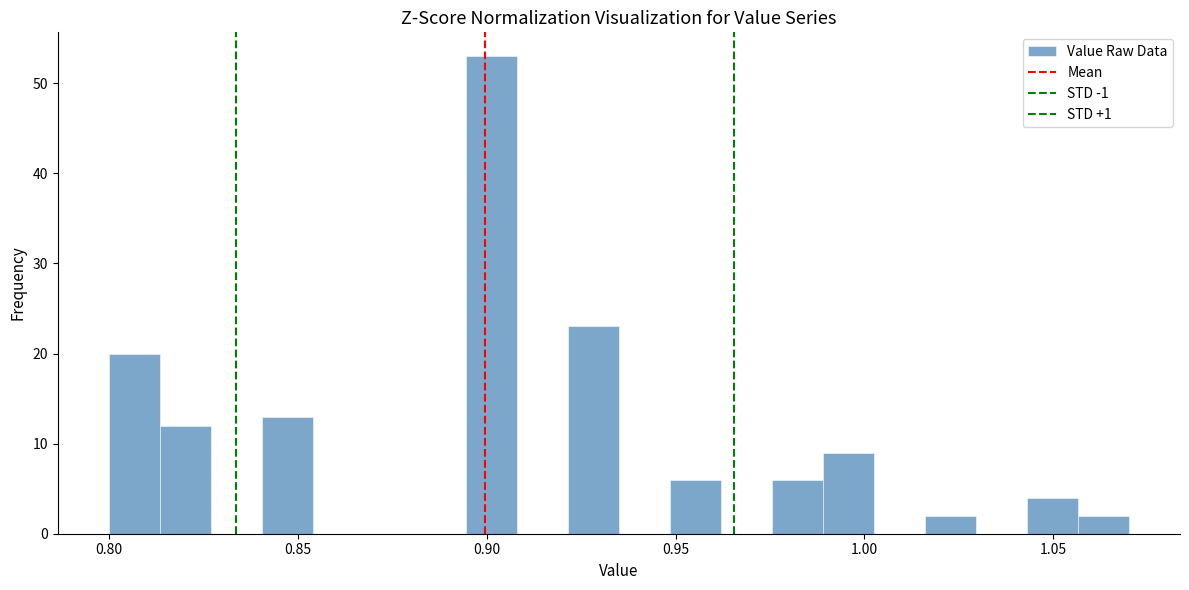

Around what value on the x-axis is the tallest bar? Give the approximate position of its centre, as read against the axis.

0.900